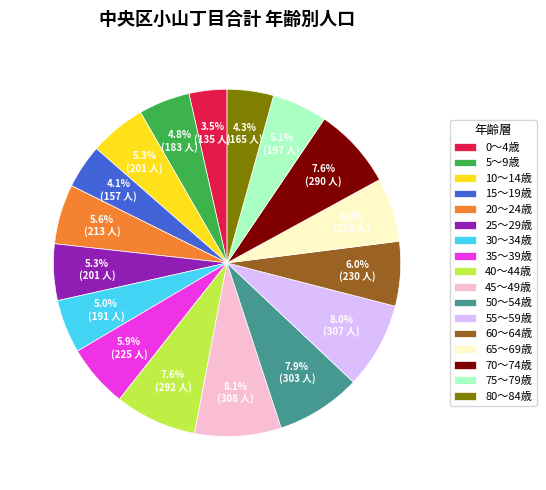

Is there a majority slice in this chart?

No